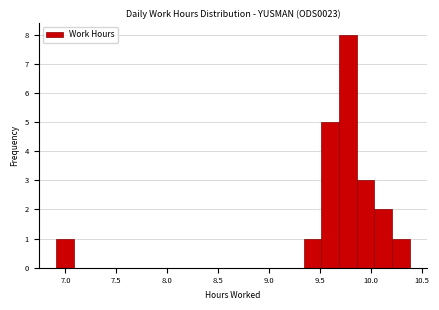

Around what value on the x-axis is the tallest bar? Give the approximate position of its centre, as read against the axis.

9.75